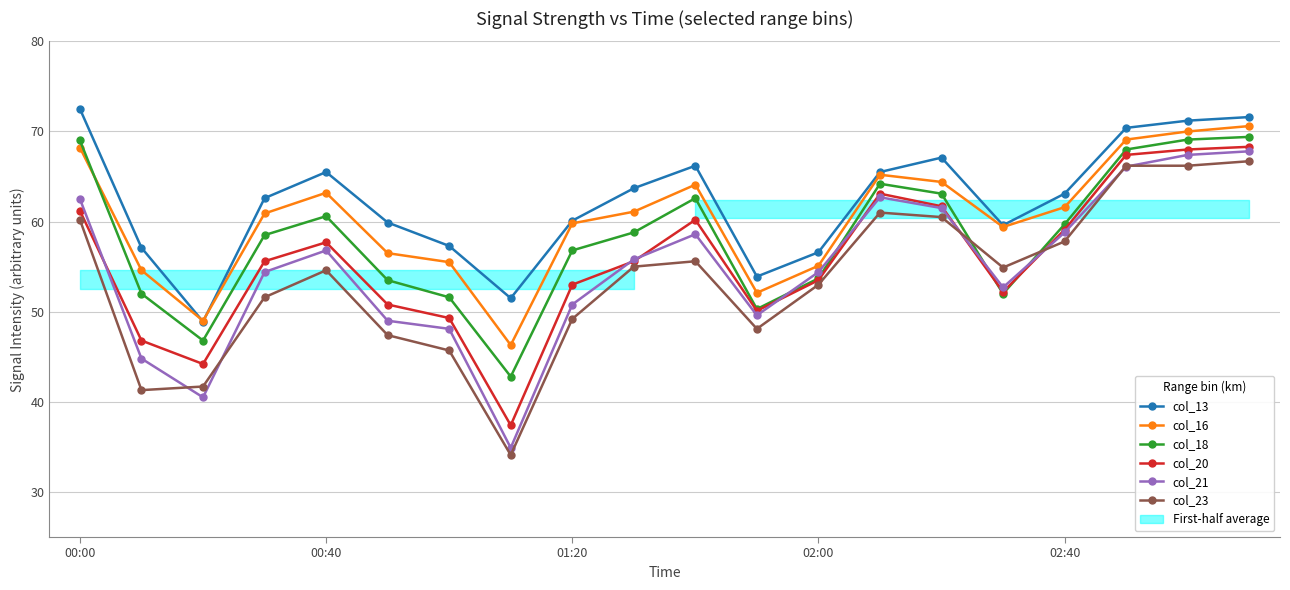

True or false: col_16 has more than 1 interior local peaks.

True